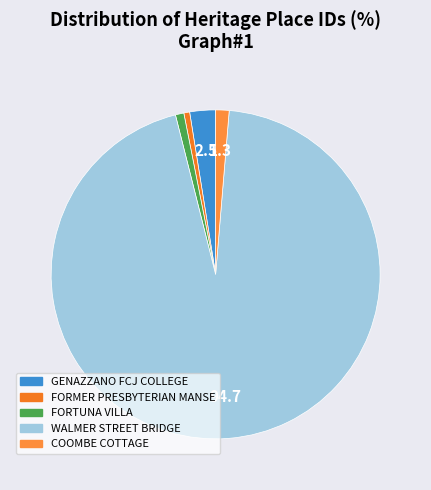

Is it true that COOMBE COTTAGE is 1% of the pie?

True